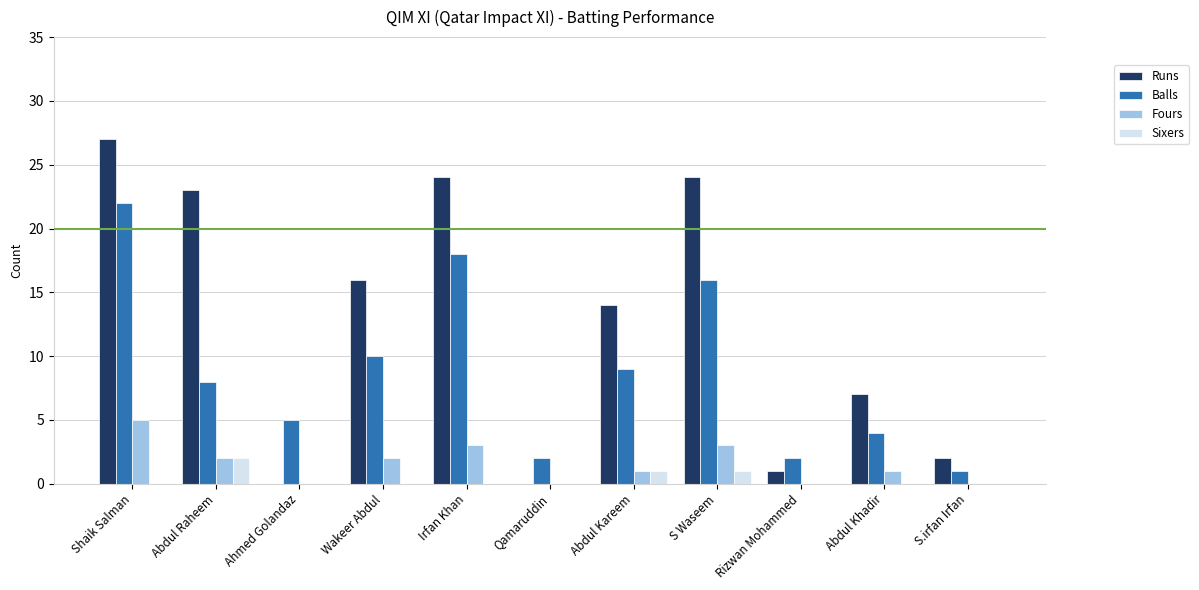

How many groups of bars are there?

11